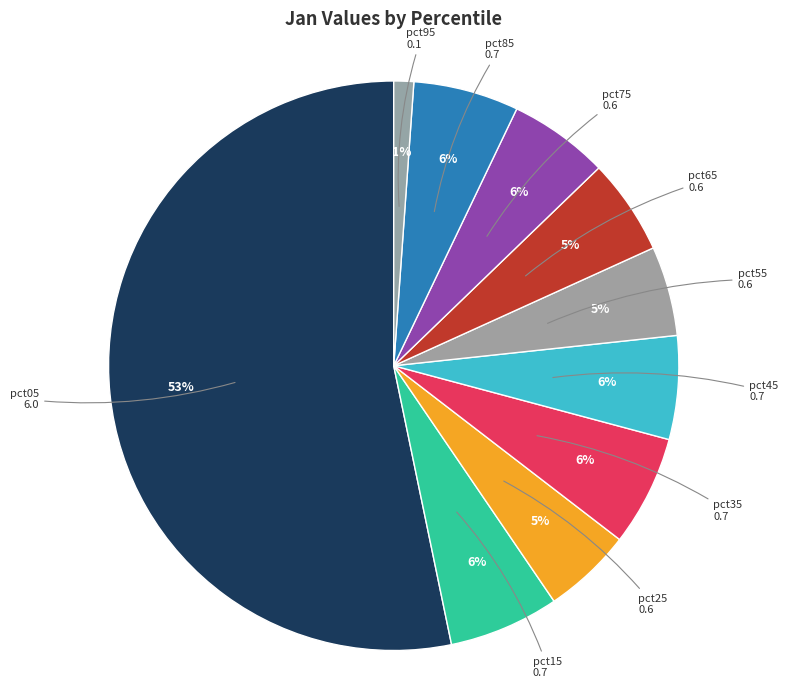

How many segments does this pie chart have?

10